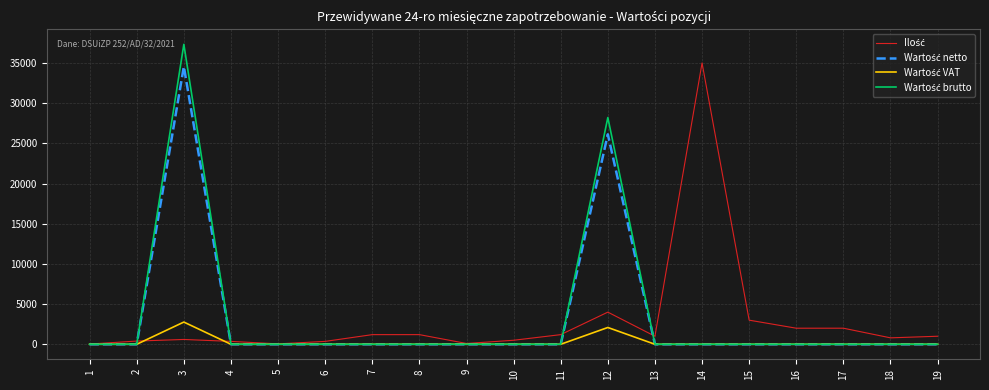

At which category is the sum across all series the highest?

3